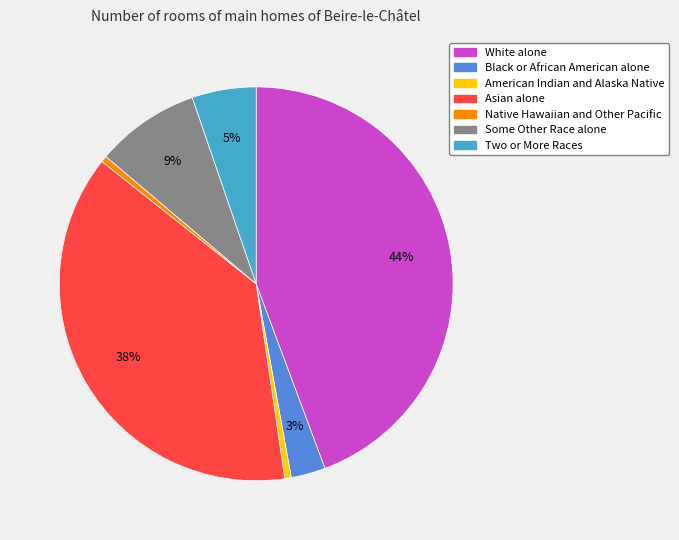

Which has a higher value, Native Hawaiian and Other Pacific or White alone?

White alone